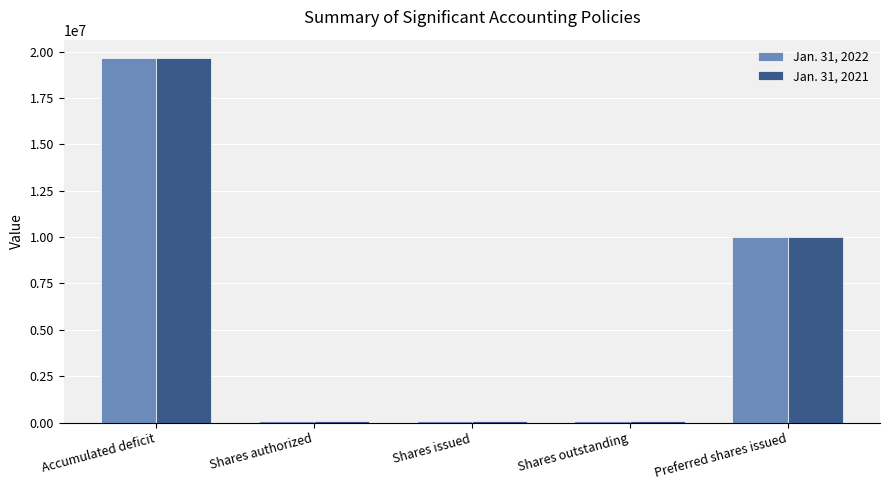

The value of Jan. 31, 2022 at Preferred shares issued is 10000000. True or false?

True